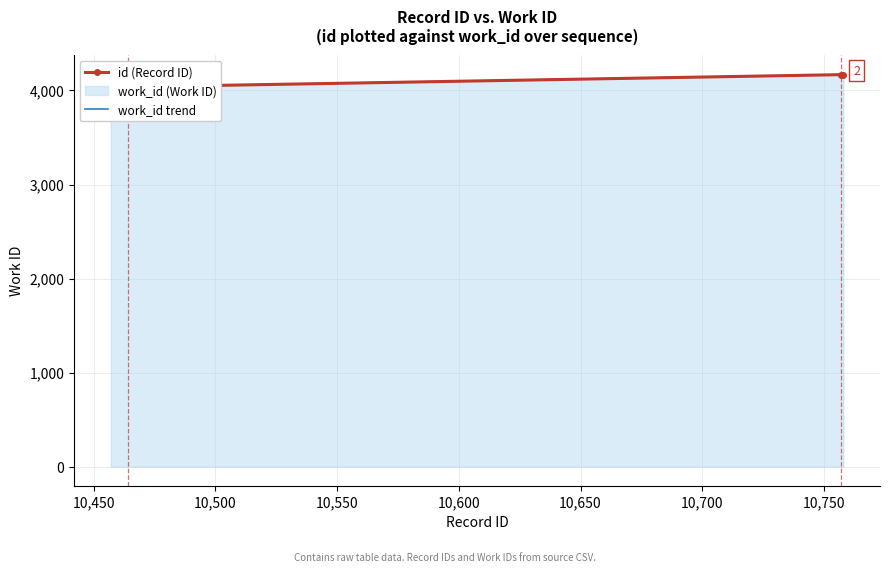

Which series has the largest total across all categories?

id (Record ID)